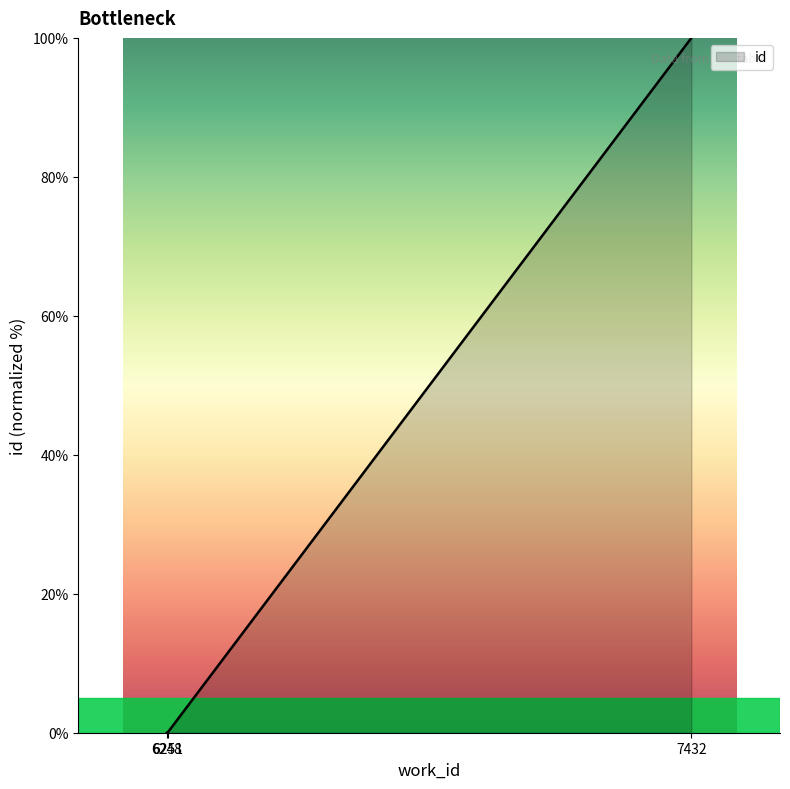

What is the greatest value displayed?

100.0